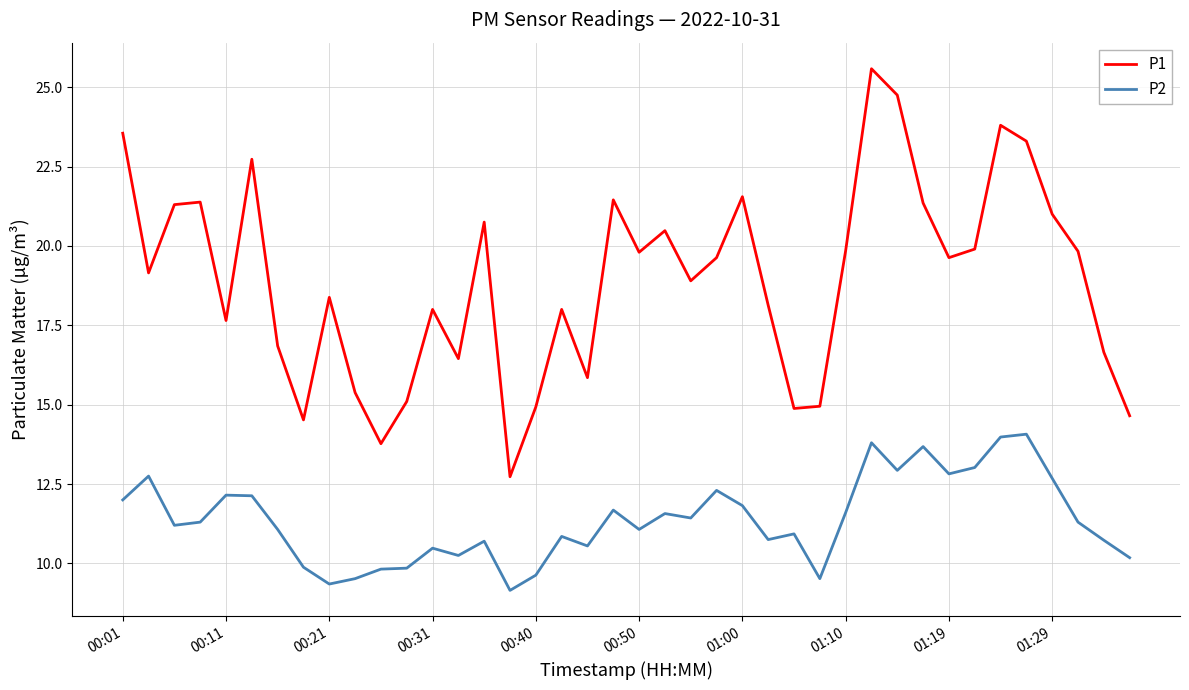

Which series has the widest spread of values?

P1